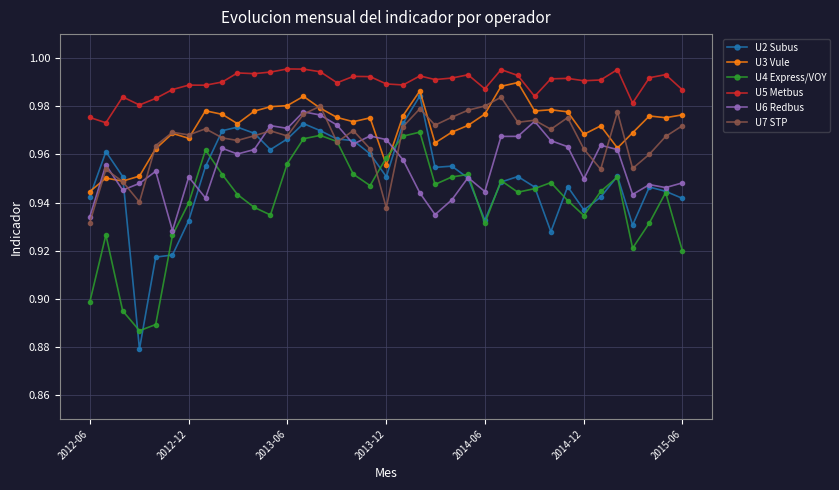

Which series has the largest total across all categories?

U5 Metbus